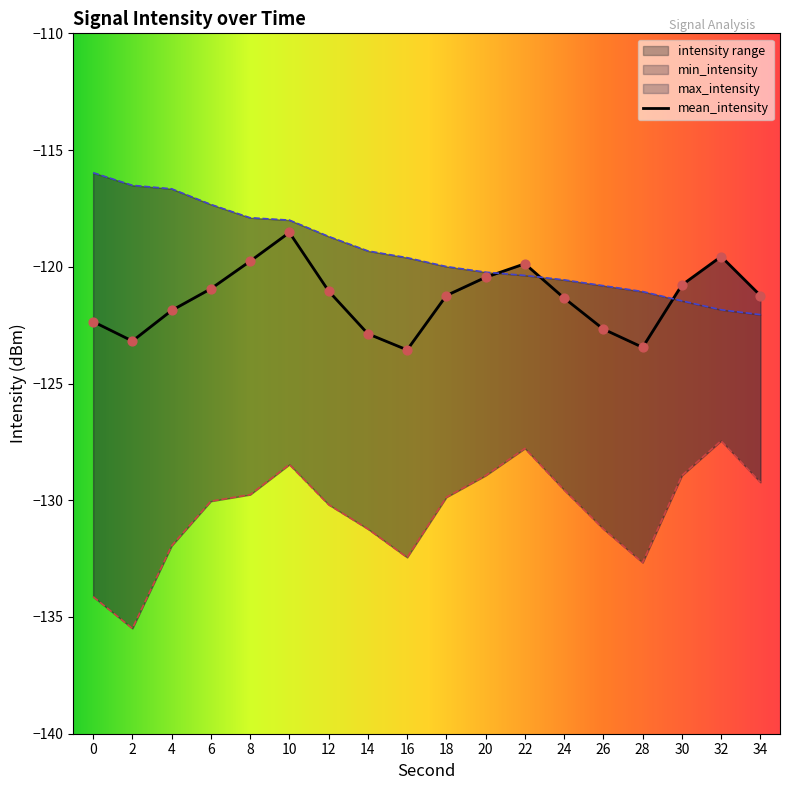

Is the value of min_intensity at 2 greater than the value of mean_intensity at 0?

No